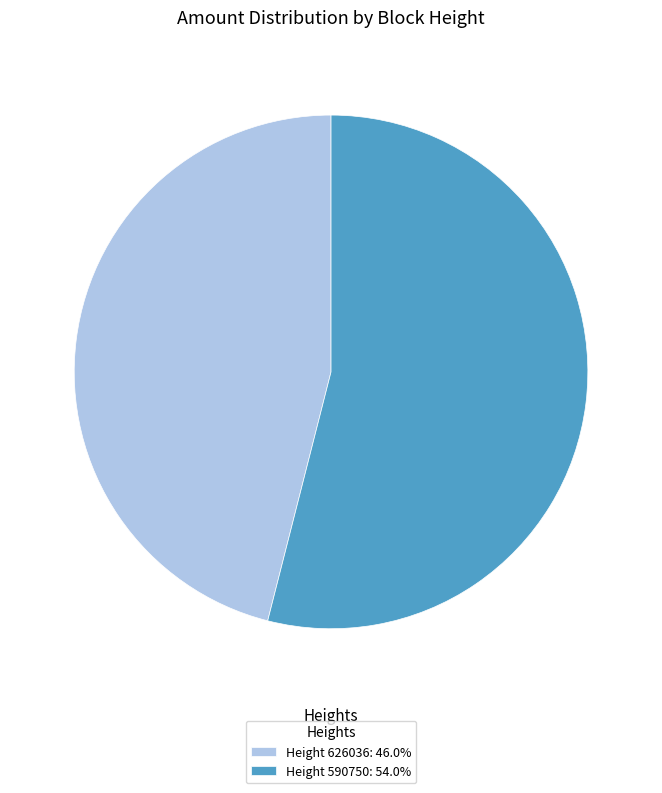

Is there a majority slice in this chart?

Yes